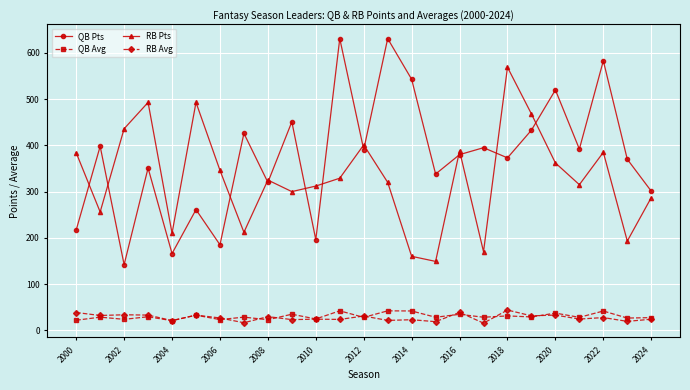

What is the value of the RB Avg point at the 9th from the left?

29.5